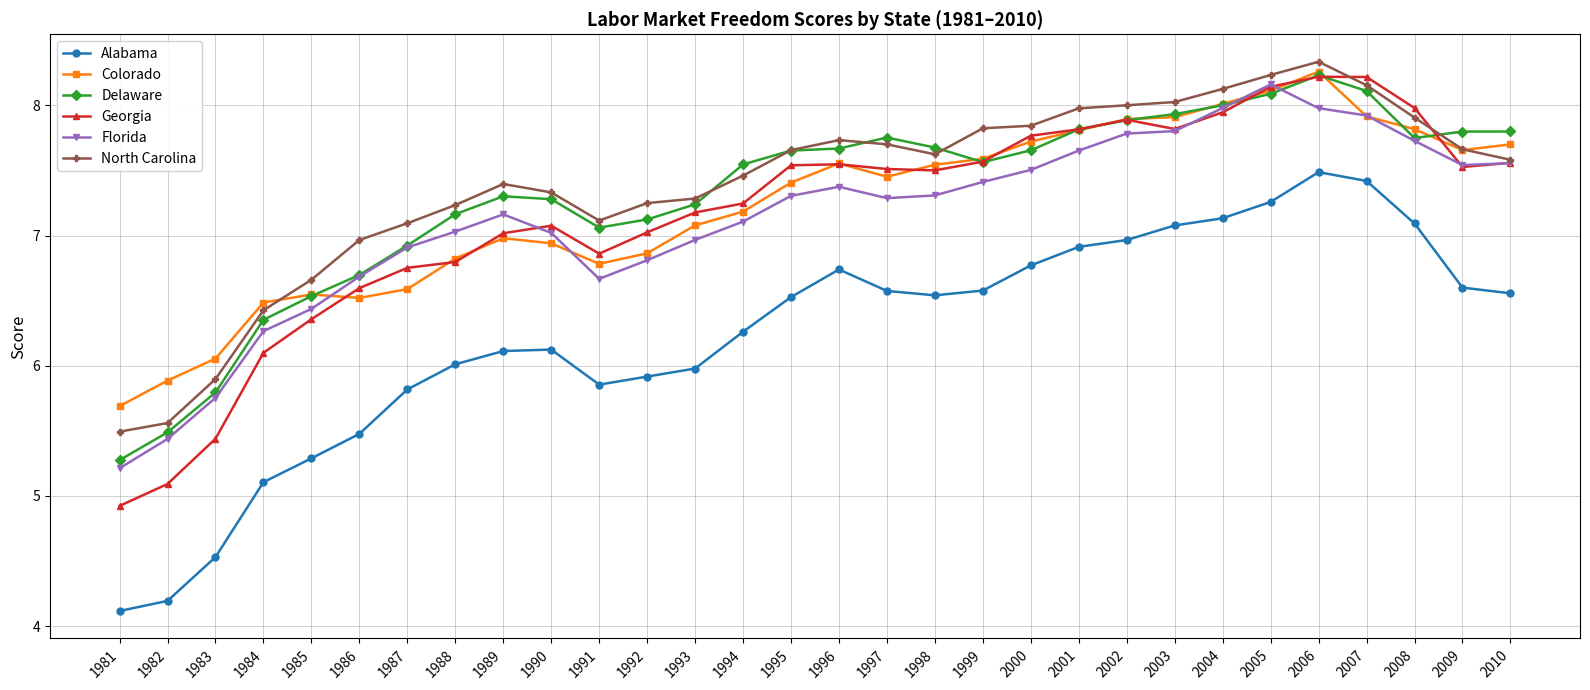

At how many categories does at least one series exceed 5?

30